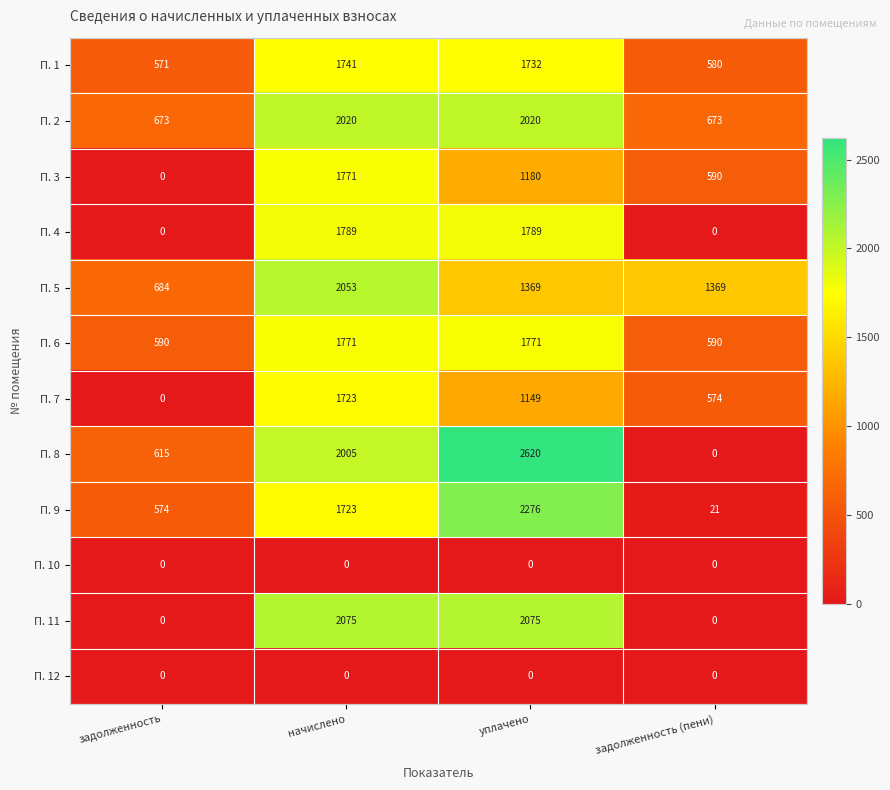

Which series has the largest total across all categories?

П. 5